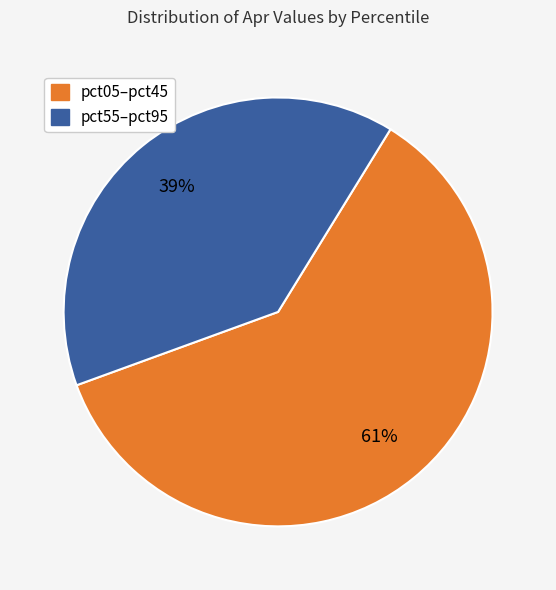

Is there any slice that represents more than half of the pie?

Yes